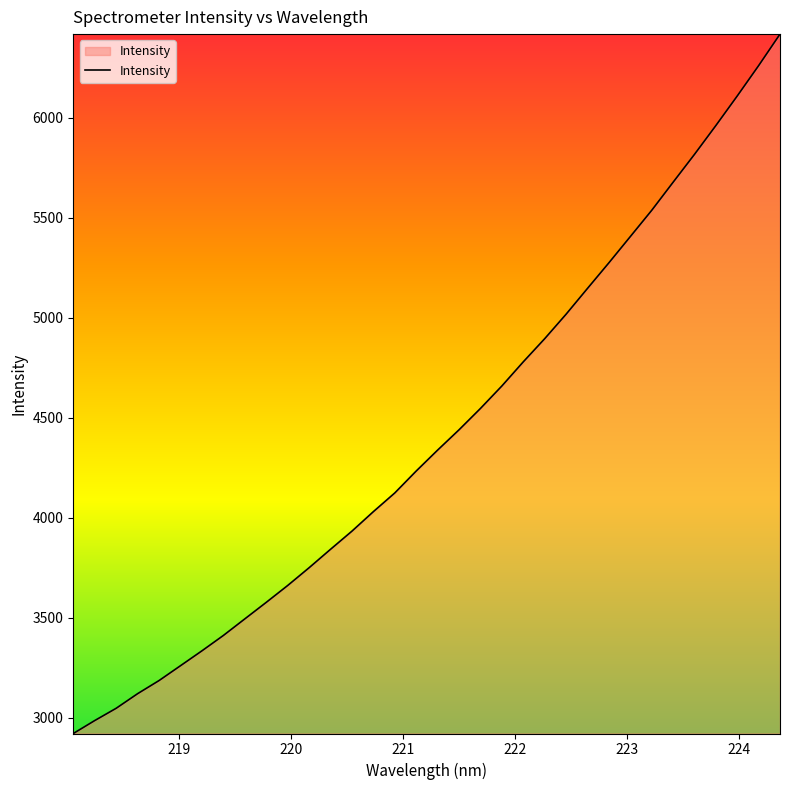

What is the difference between the maximum and minimum values?

3496.2